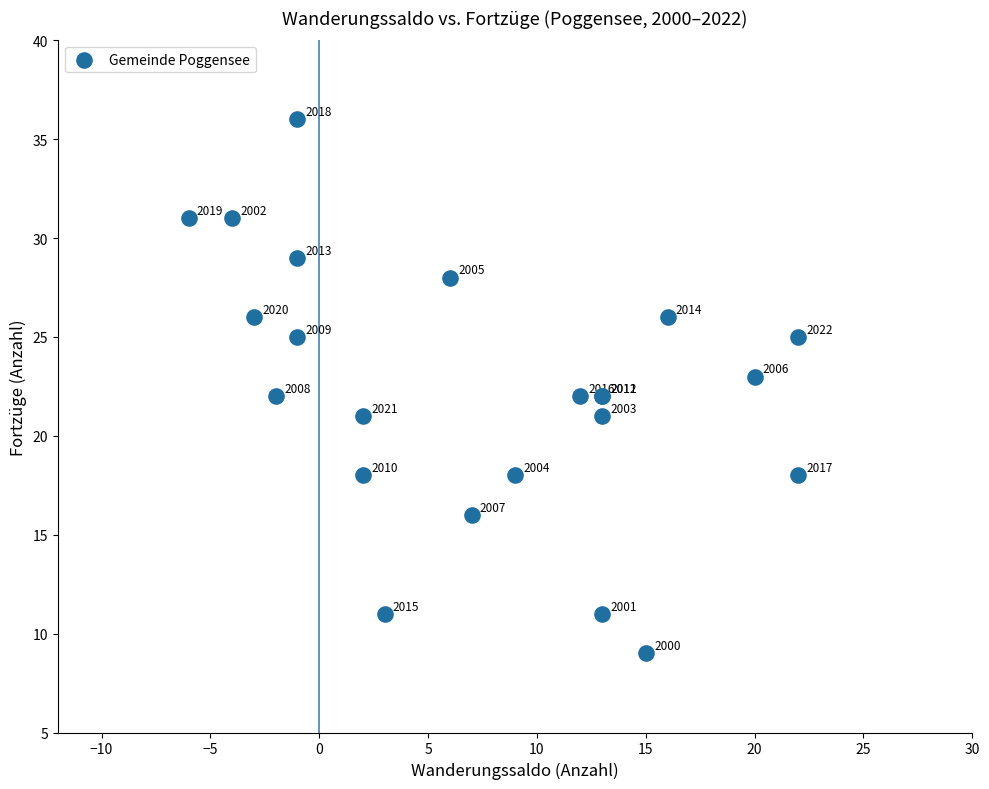

What Y value in the scatter plot is closest to 22?

22